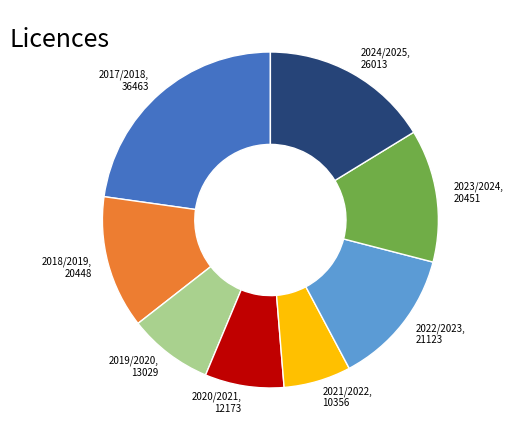

Does 2021/2022 represent more than half of the total?

No